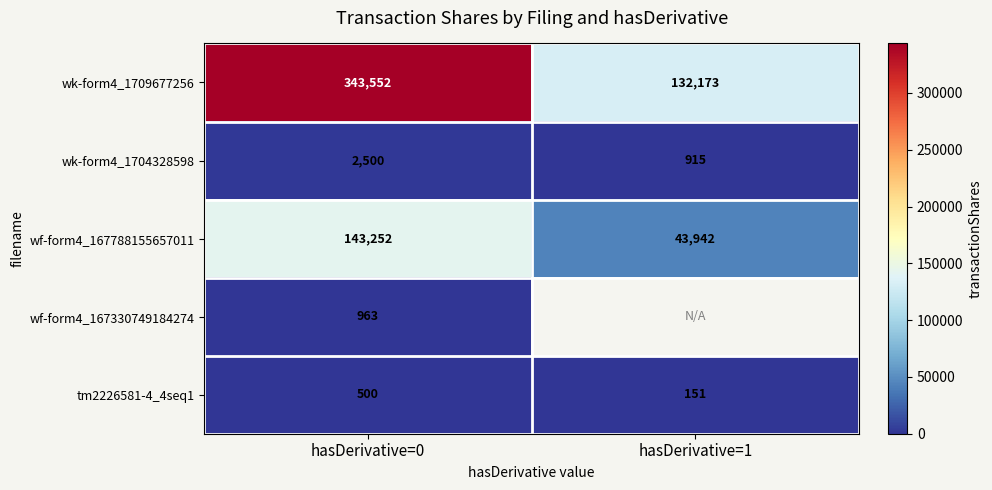

What is the spread (max minus min) of values at hasDerivative=0?

343052